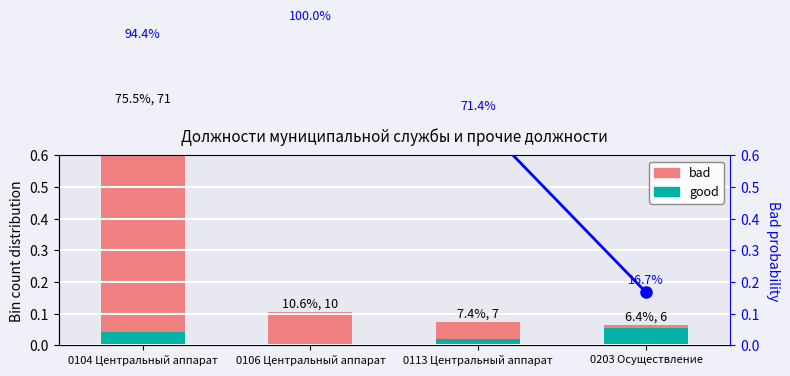

The bad series shows 0.0 at 0203 Осуществление. True or false?

False